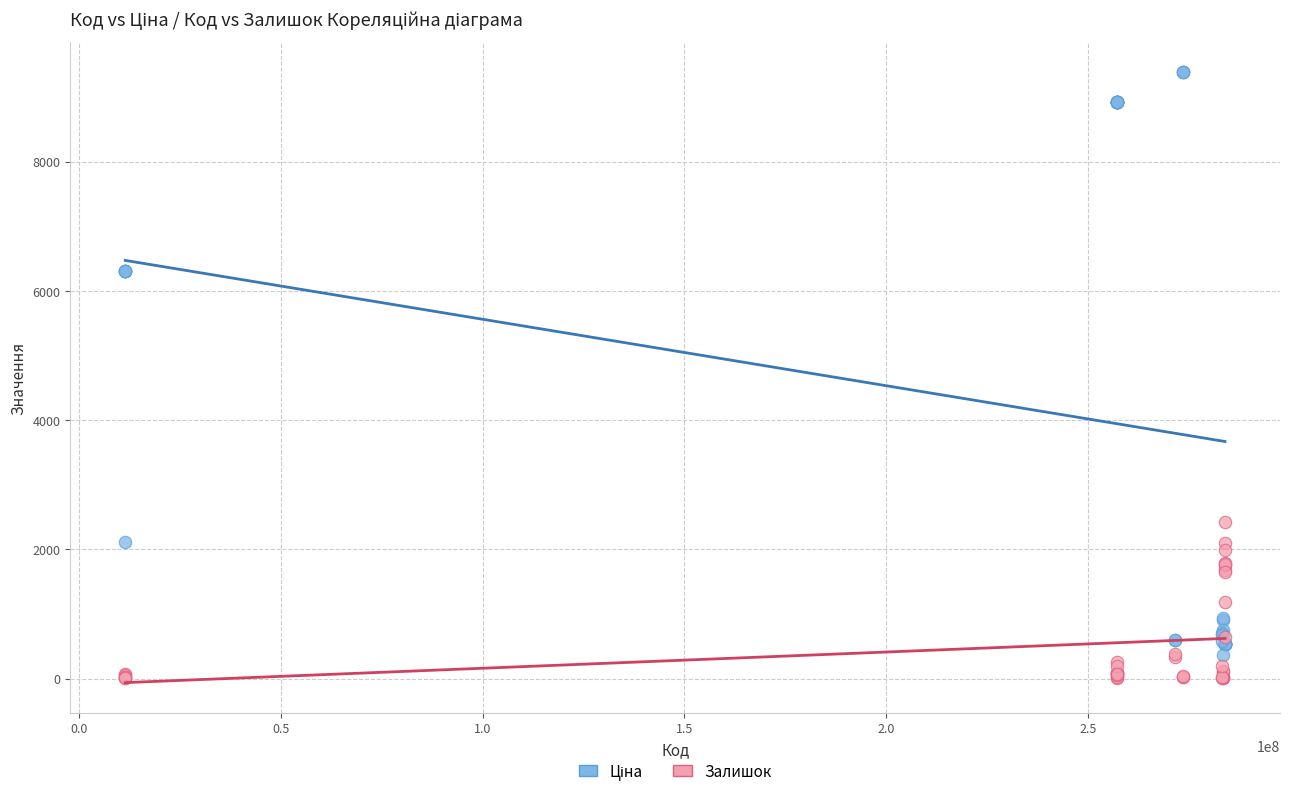

What is the X range (max minus min) for the scatter plot?

272680347.0